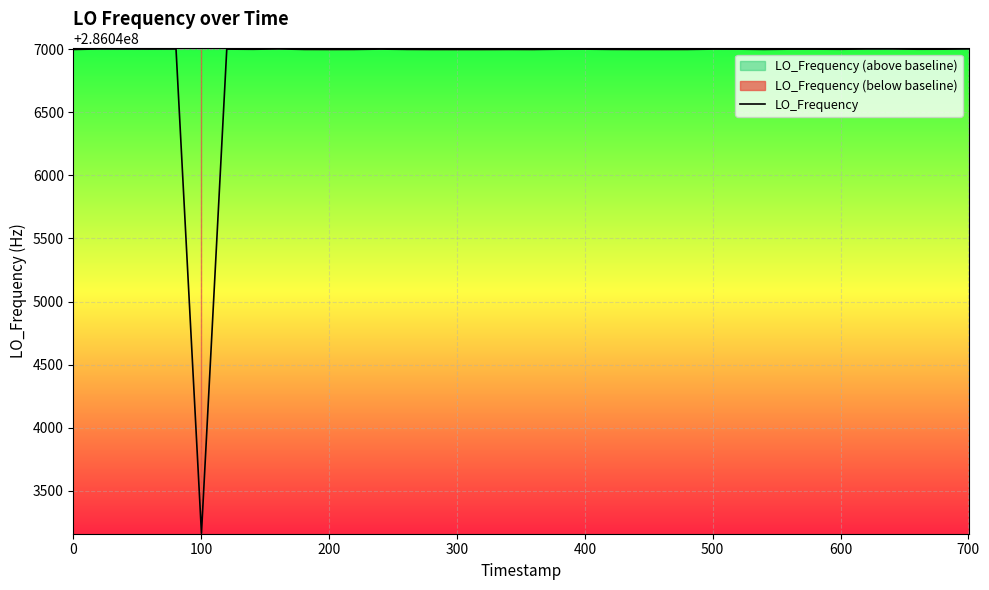

What is the minimum value for LO_Frequency?

286043162.1